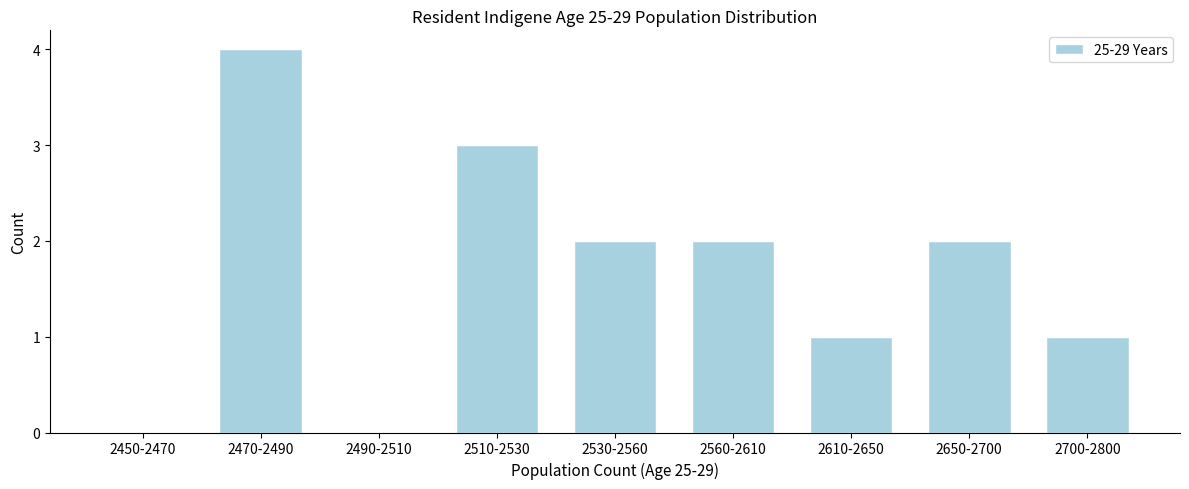

Reading right to left, transcribe all the data shown in this chart.

2700-2800=1	2650-2700=2	2610-2650=1	2560-2610=2	2530-2560=2	2510-2530=3	2490-2510=0	2470-2490=4	2450-2470=0